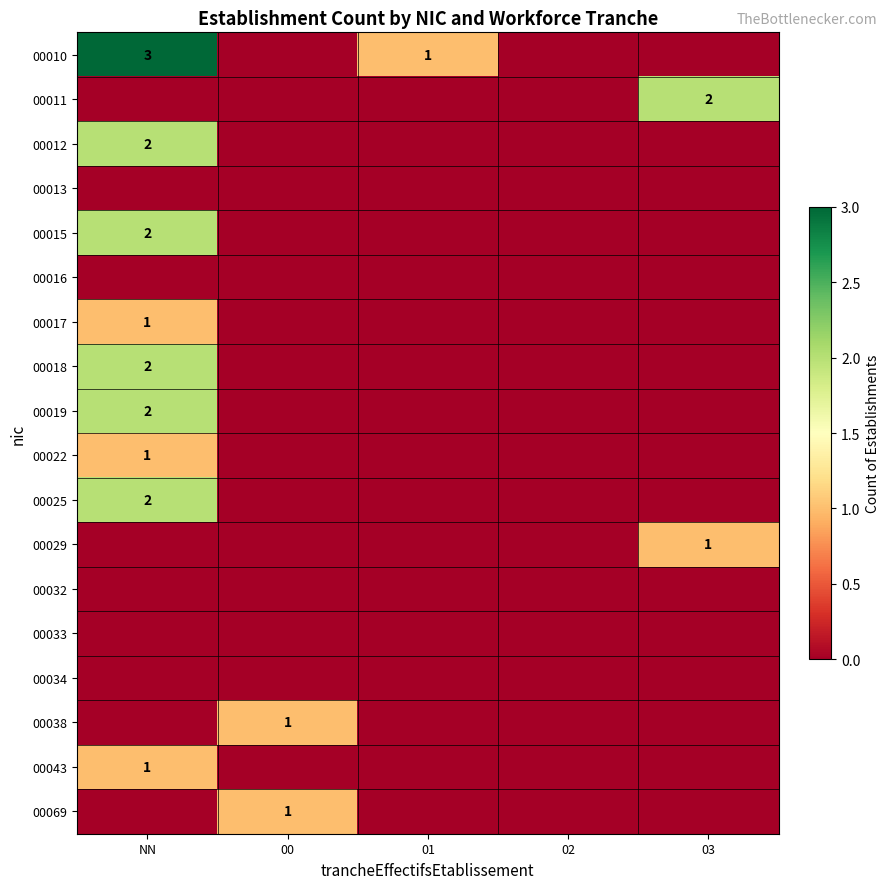

Which category has the highest value across all series?

NN